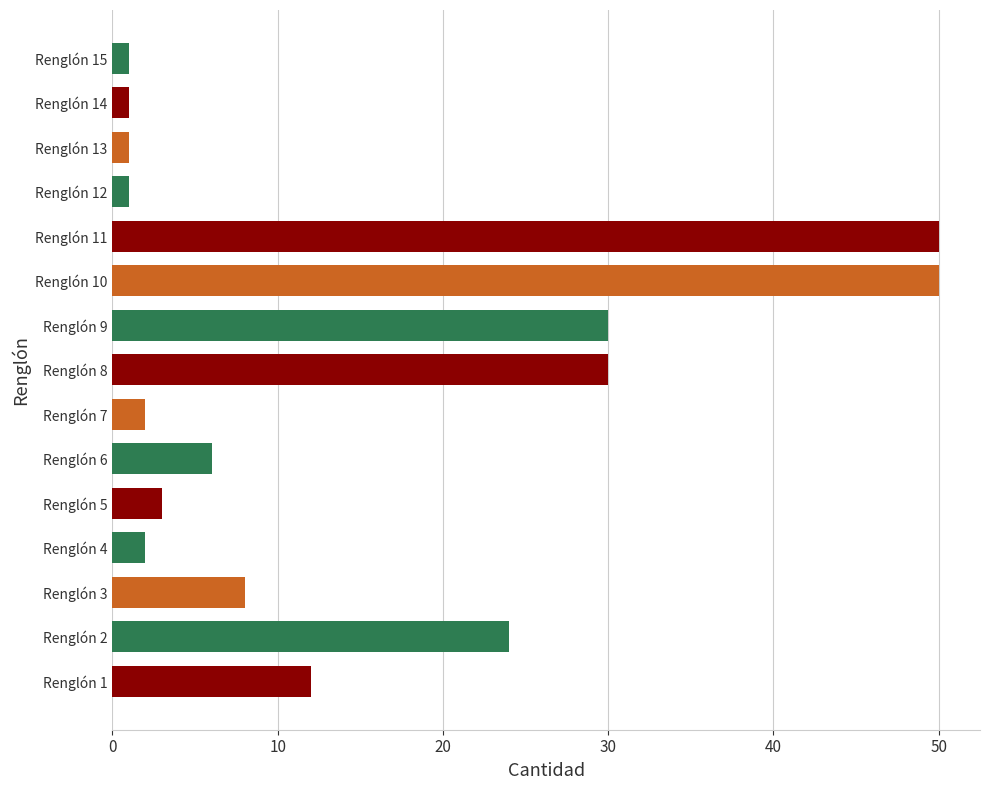

True or false: the data shows 1 at Renglón 14.

True